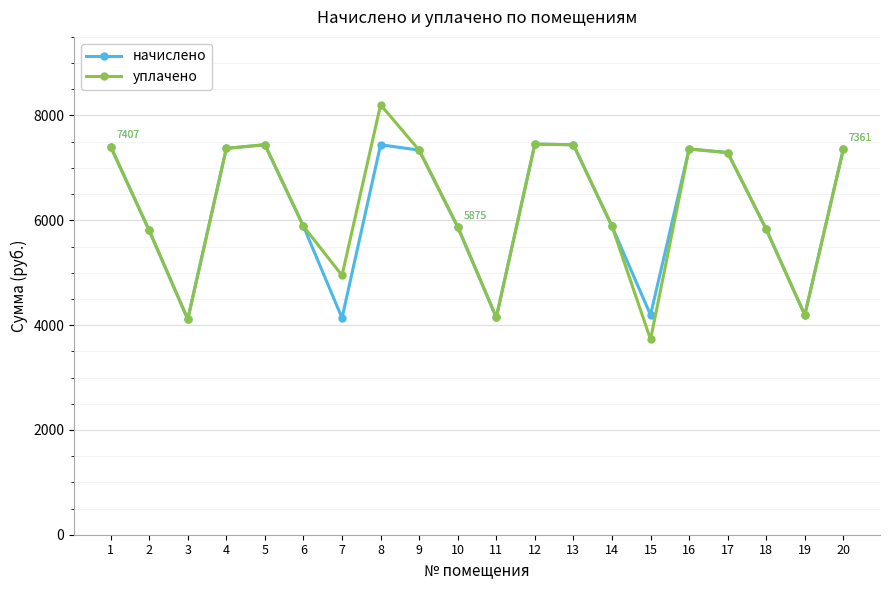

What is the maximum value shown in the chart?

8204.2